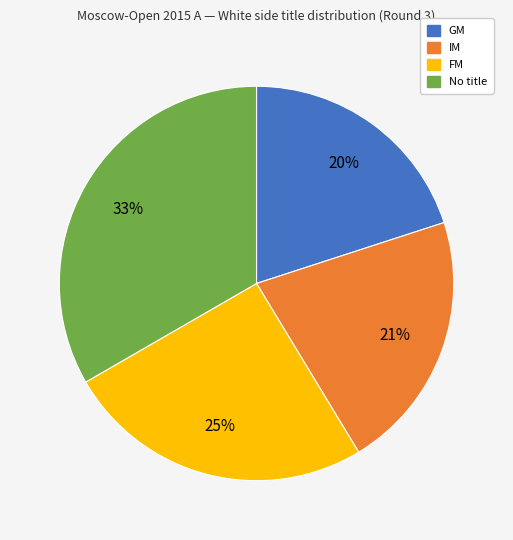

How many slices are in this pie chart?

4